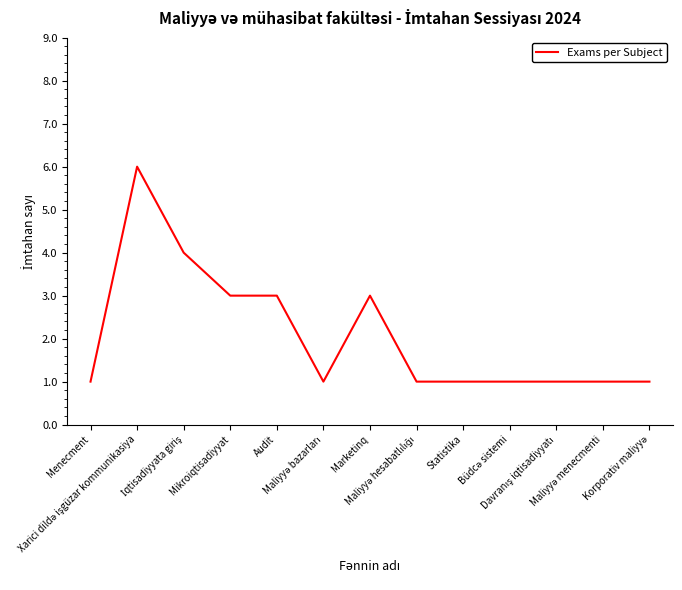

What is the difference between the maximum and minimum values?

5